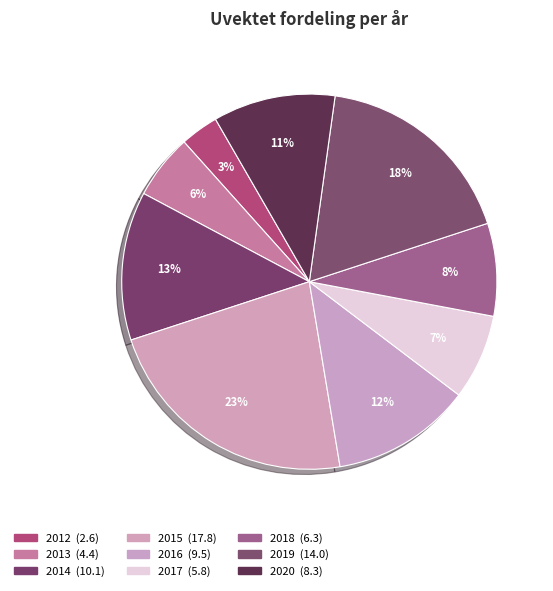

What is the ratio of the value at 2019 to the value at 2016?

1.5